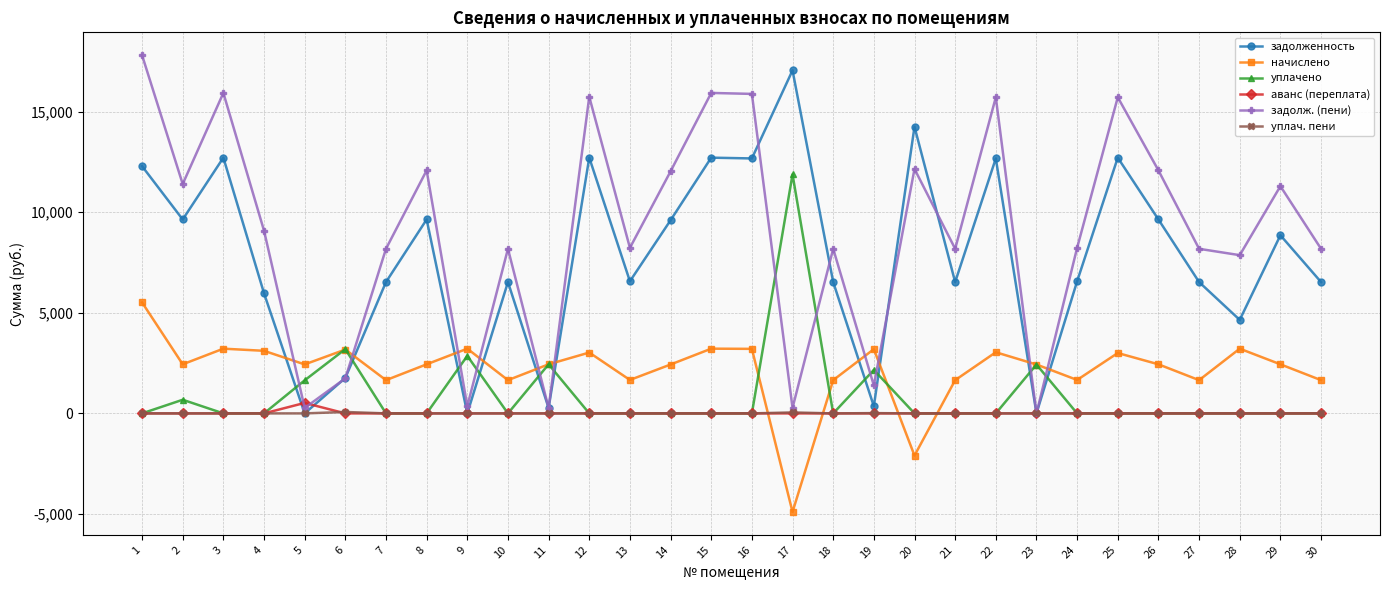

Is the value of уплачено at 20 greater than the value of начислено at 10?

No